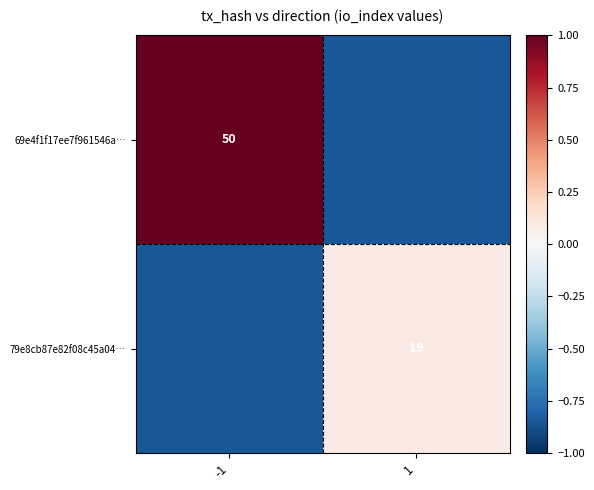

How many data points in 69e4f1f17ee7f961546a… are less than 1?

1